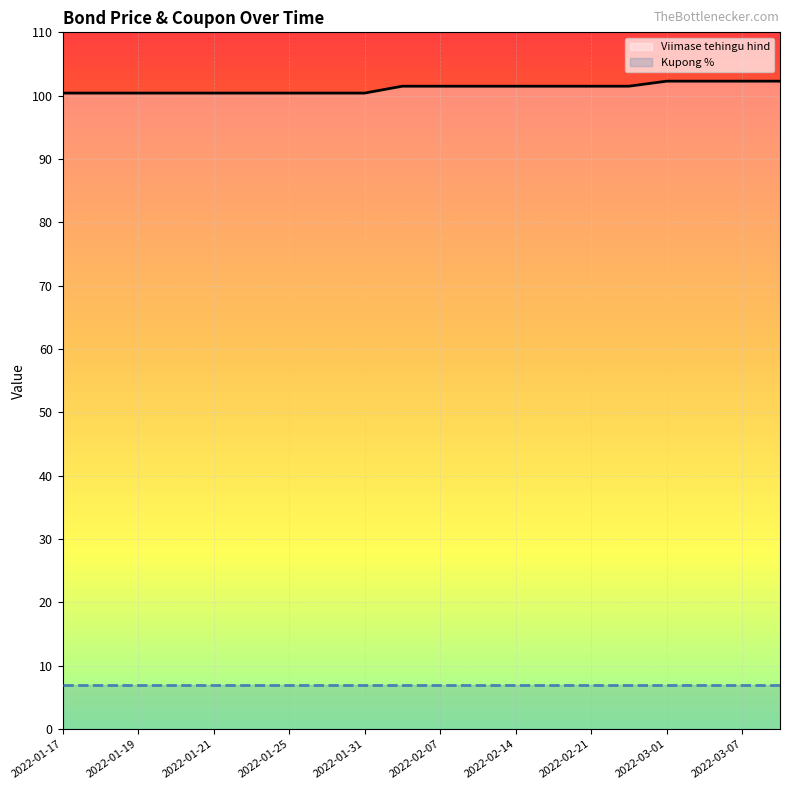

What is the maximum value shown in the chart?

102.3